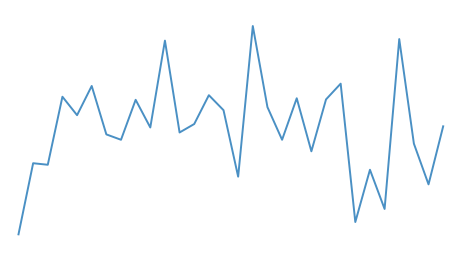

How many interior local valleys (lower than both neighbors) does the data have?

11